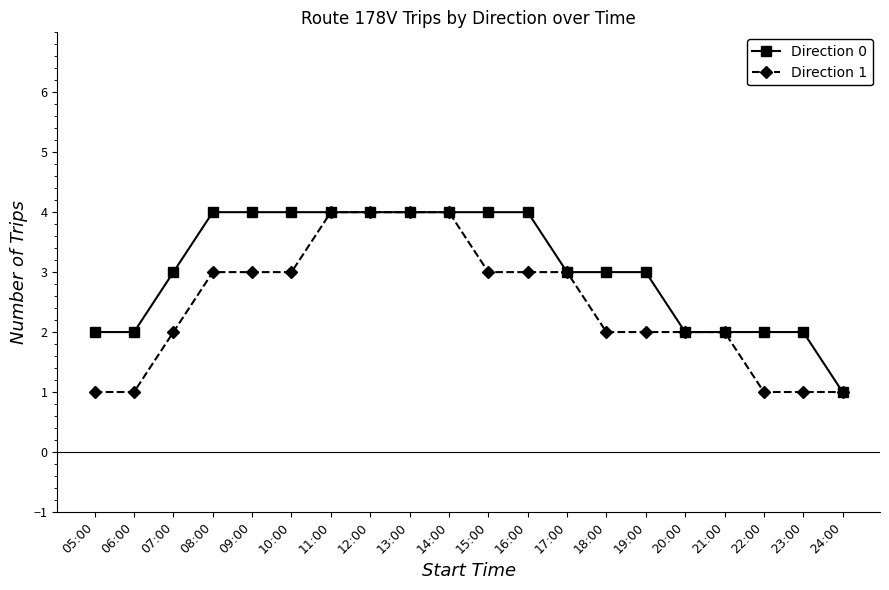

Which series has the largest total across all categories?

Direction 0